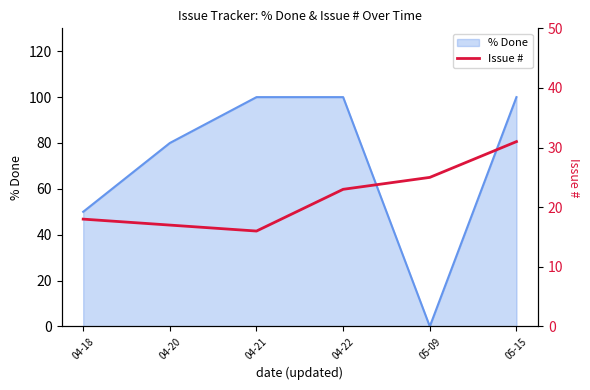

How many data points does each series have?

6